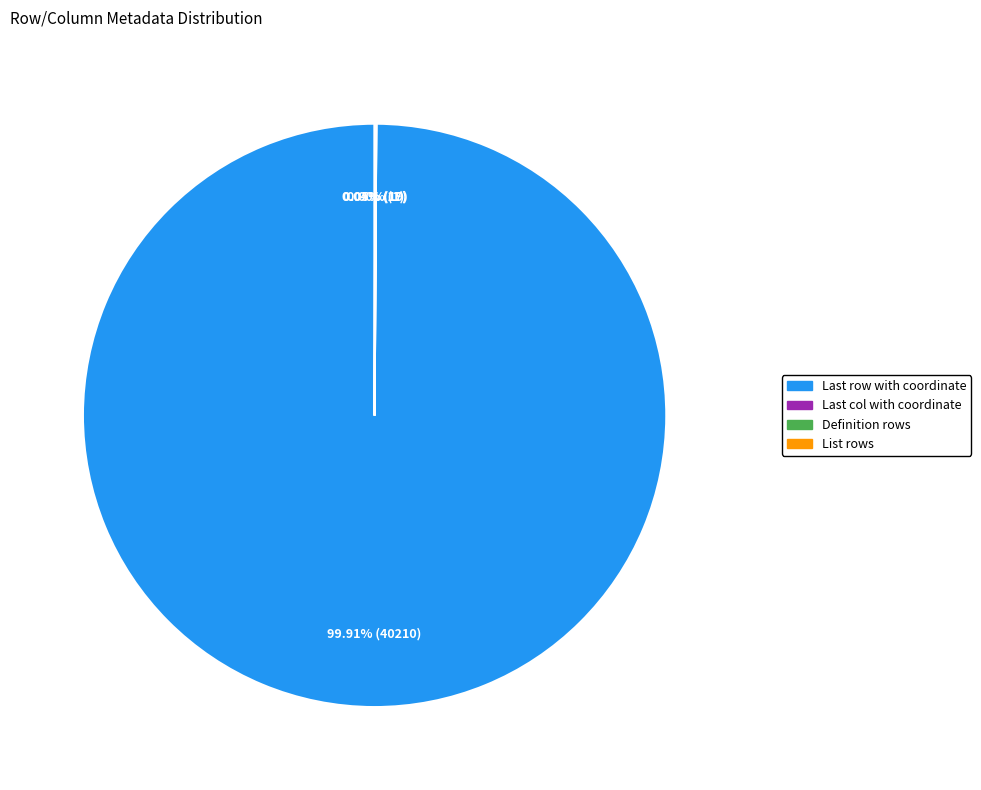

What is the largest slice in the pie chart?

Last row with coordinate